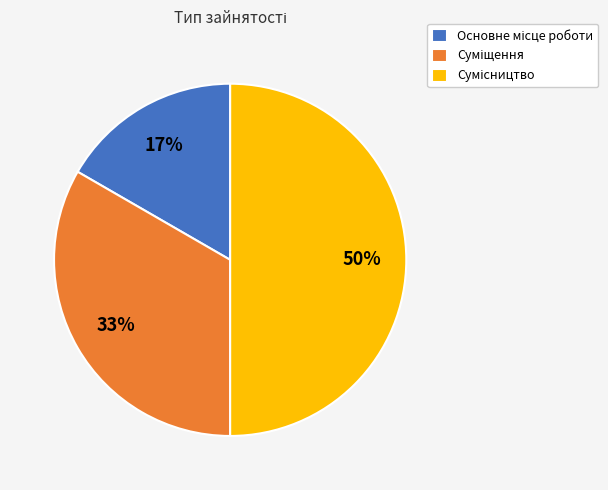

To the nearest percent, what is the difference between the largest and smallest slice percentages?

33%